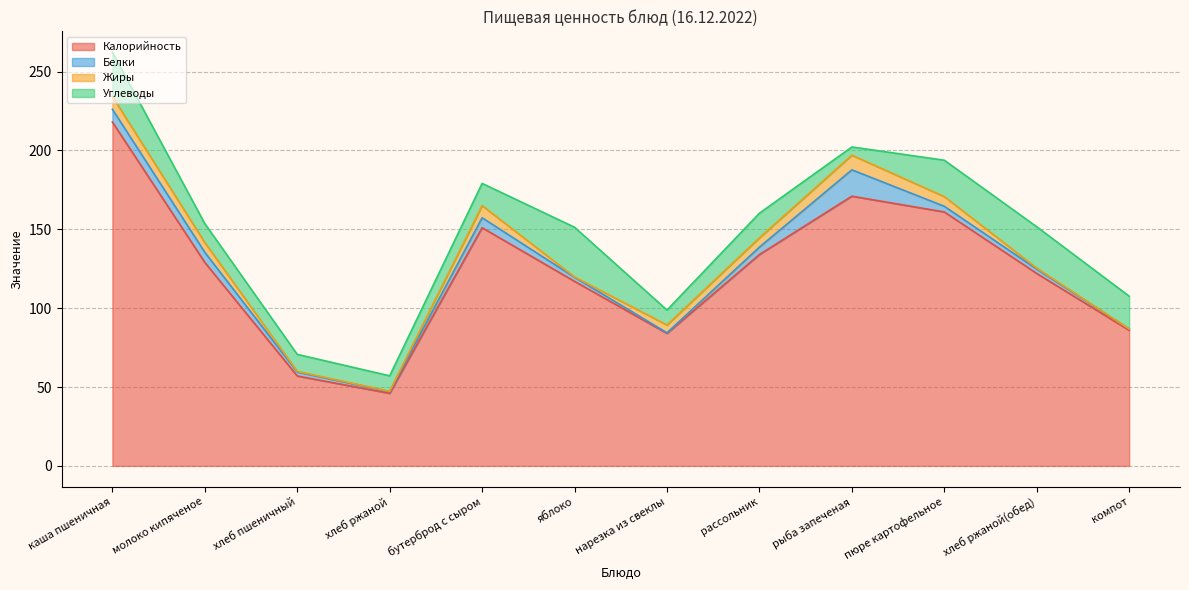

Is it true that Жиры equals 0.3 at яблоко?

False